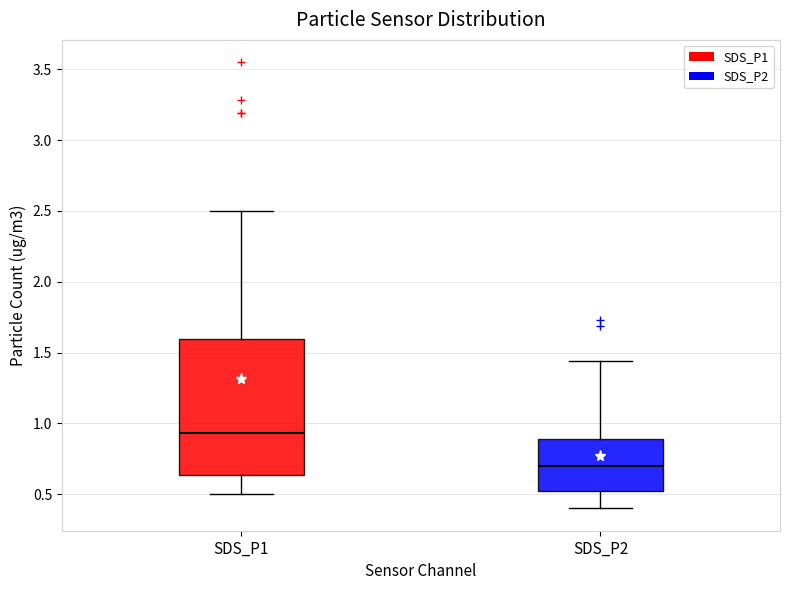

Where is the lower edge of the box for SDS_P2 on the y-axis? The values are not printed on the chart, so give them approximately, as read against the axis.

0.50